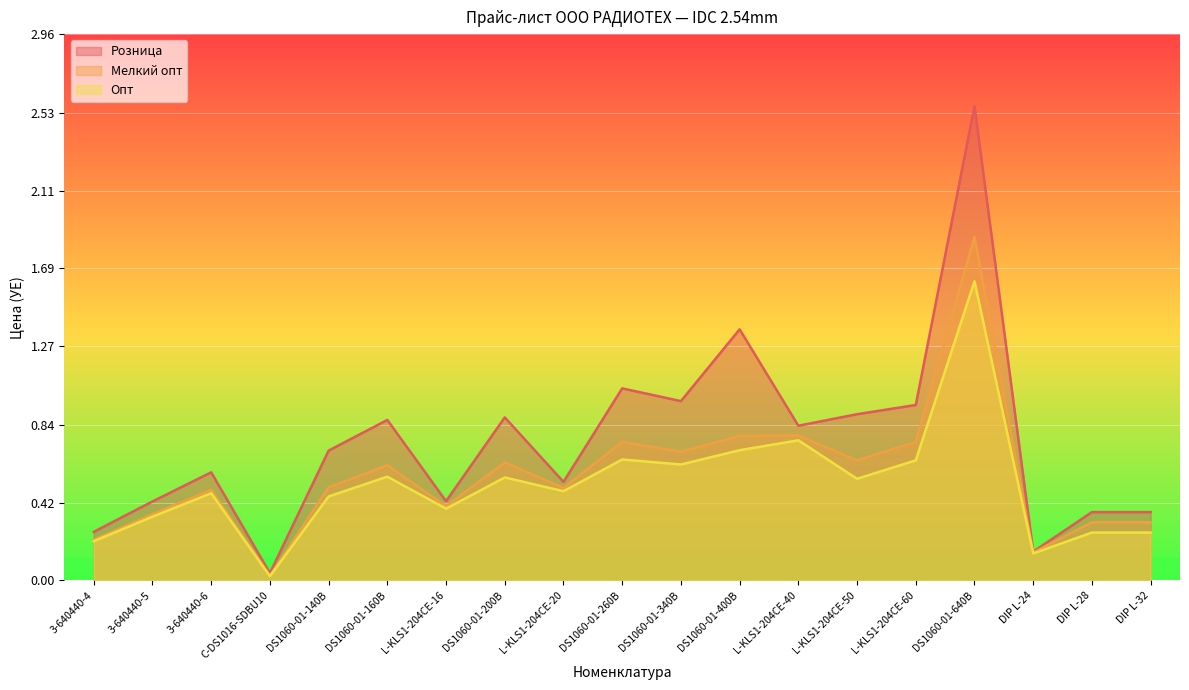

How many series are shown in this chart?

3